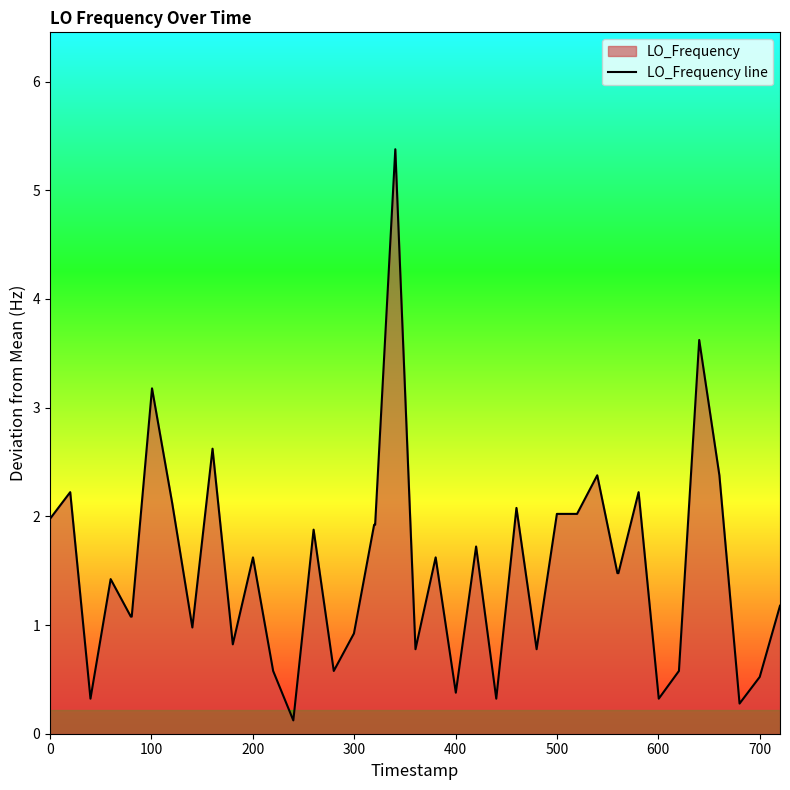

How many lines are shown in the chart?

1